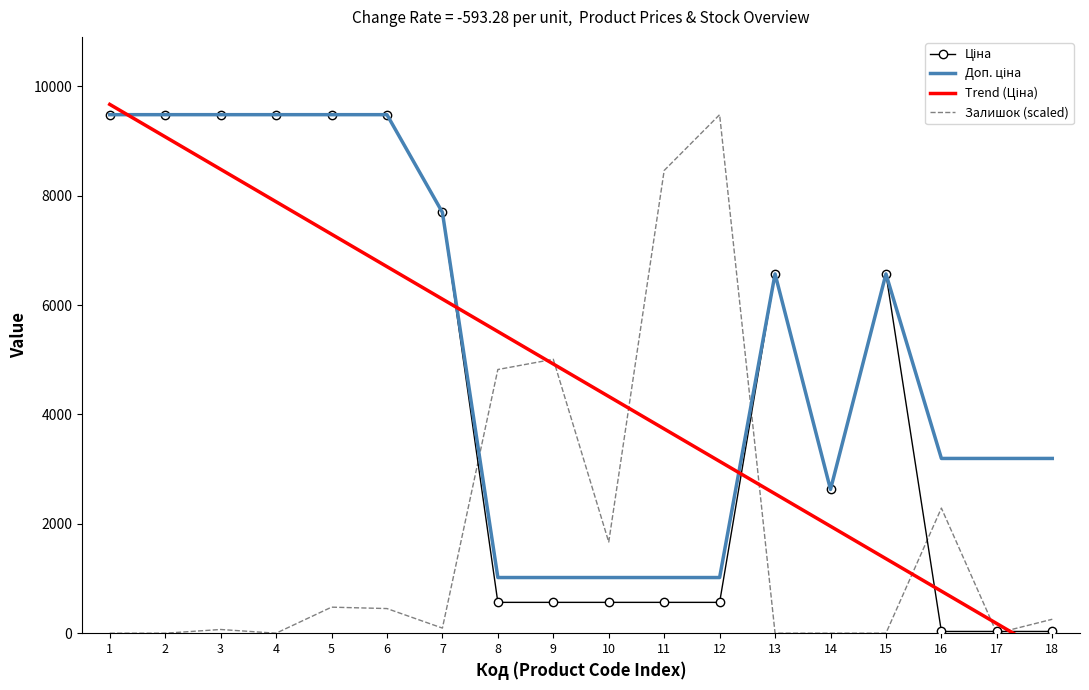

How many times do Залишок (scaled) and Ціна cross each other?

5